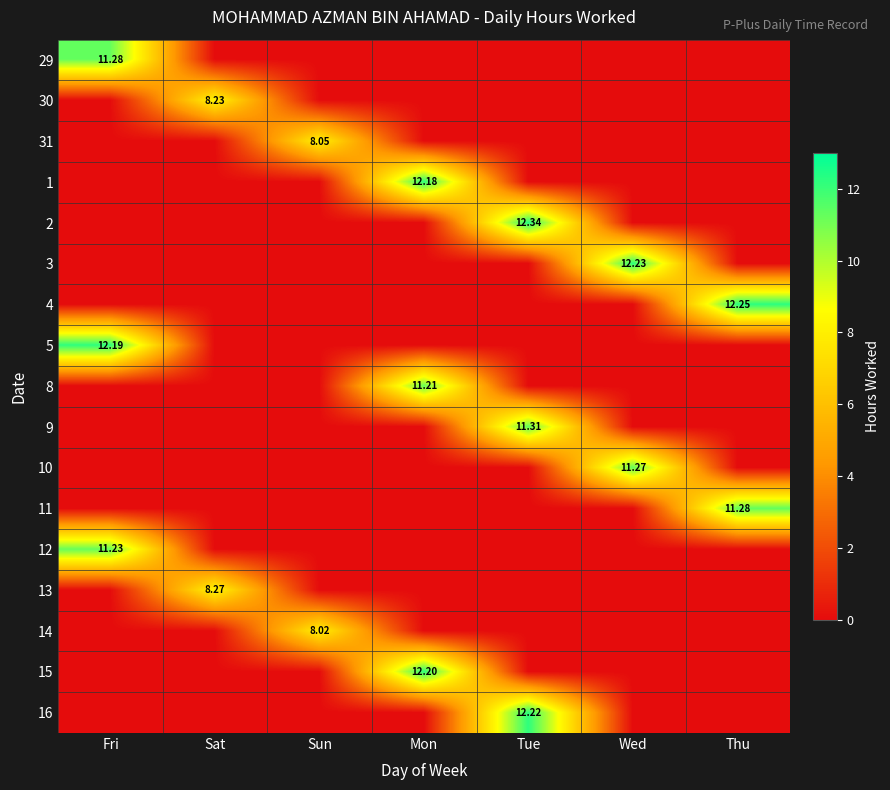

Which category has the lowest value in the 5 series?

Sat